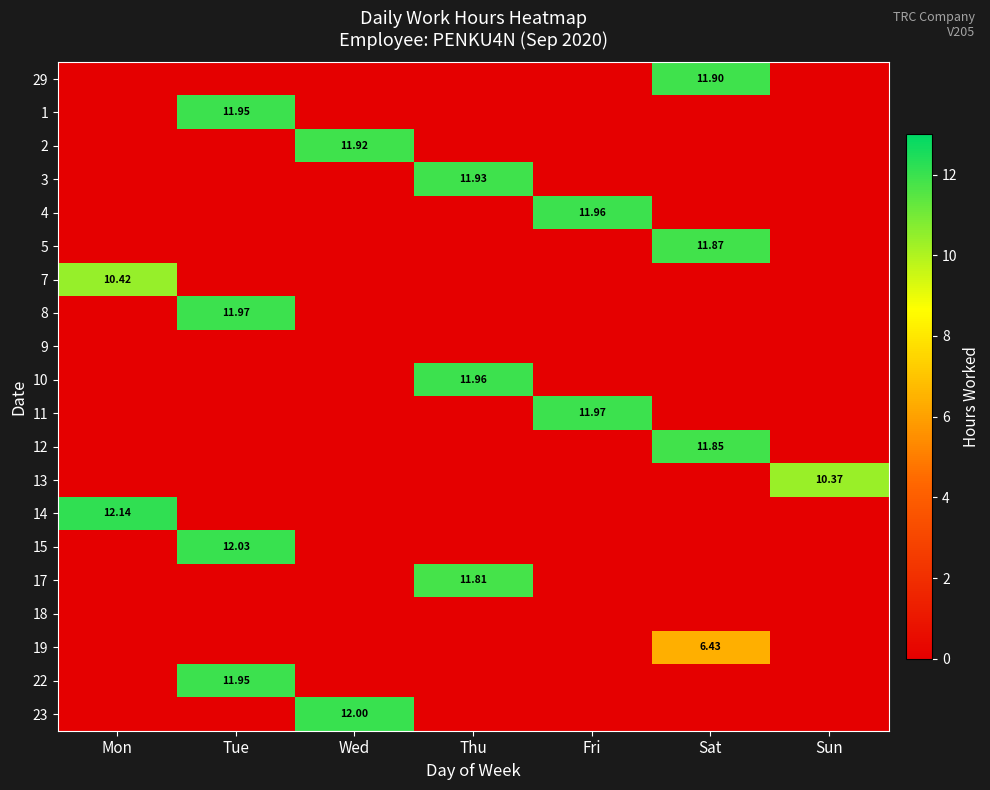

What is the spread (max minus min) of values at Sat?

11.9